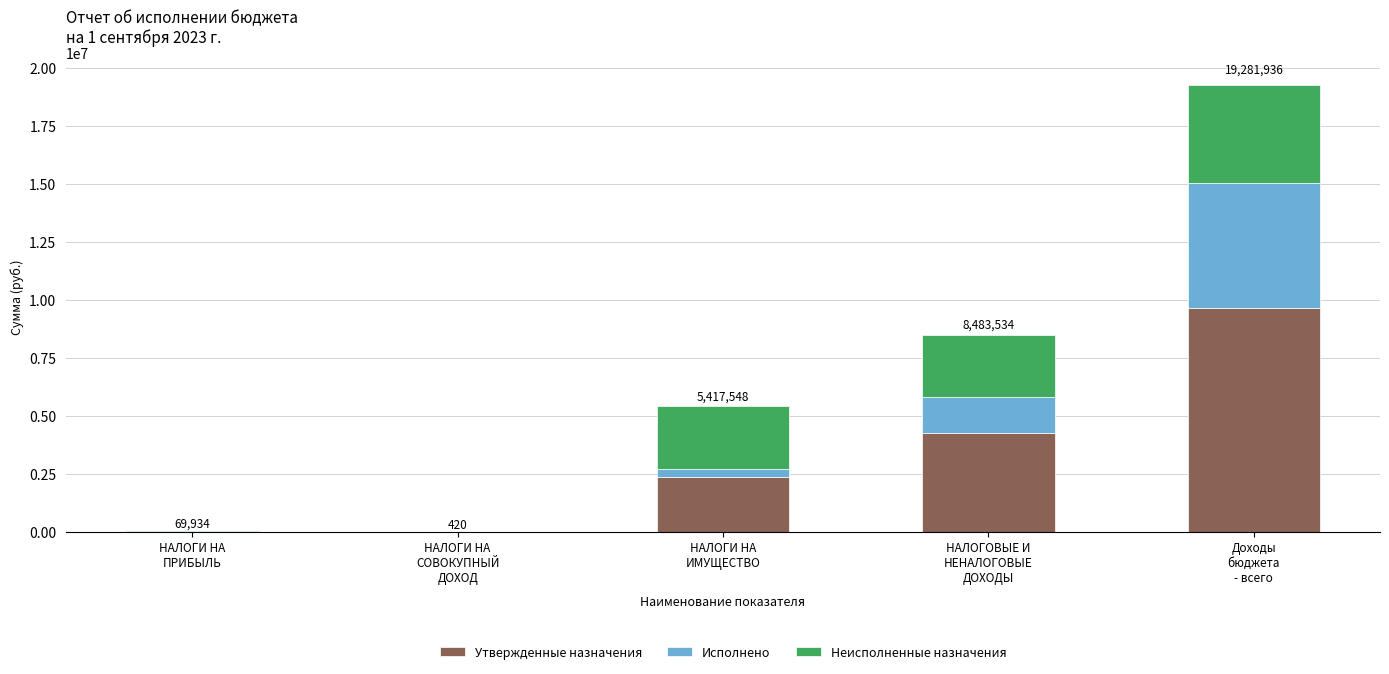

What is the maximum value for Утвержденные назначения?

9640968.0